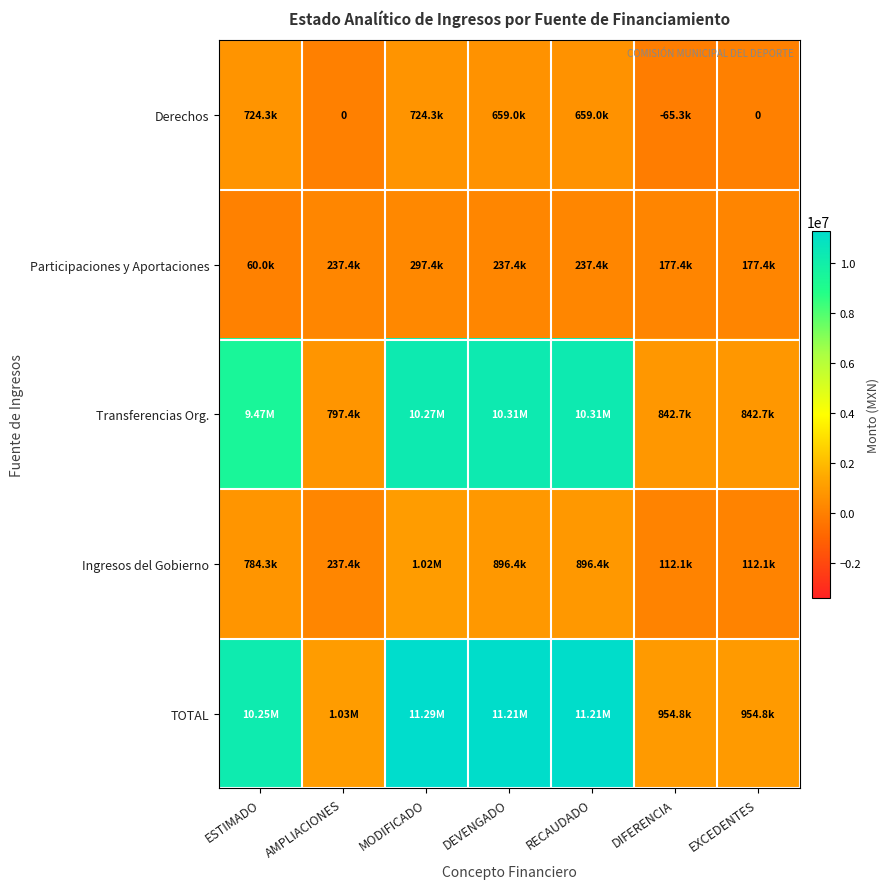

True or false: Ingresos del Gobierno has a value of 237391.0 at AMPLIACIONES.

True